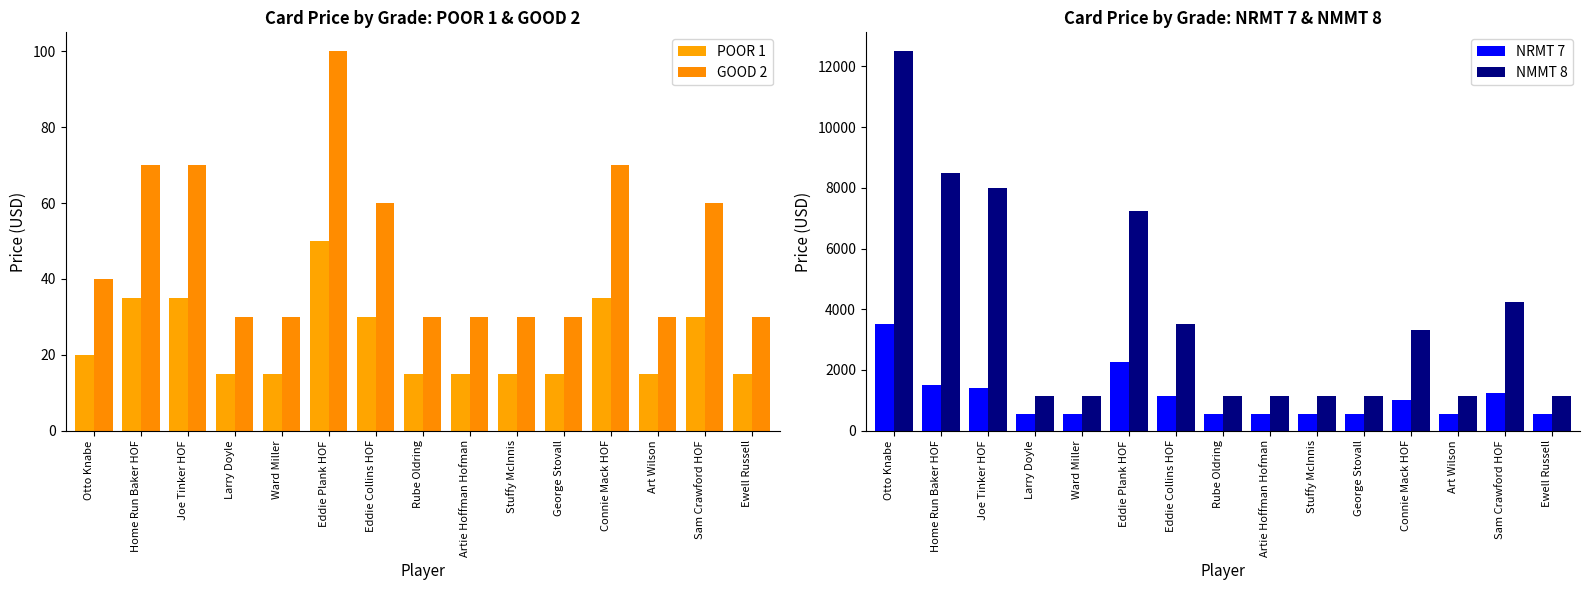

How many series are shown in this chart?

4